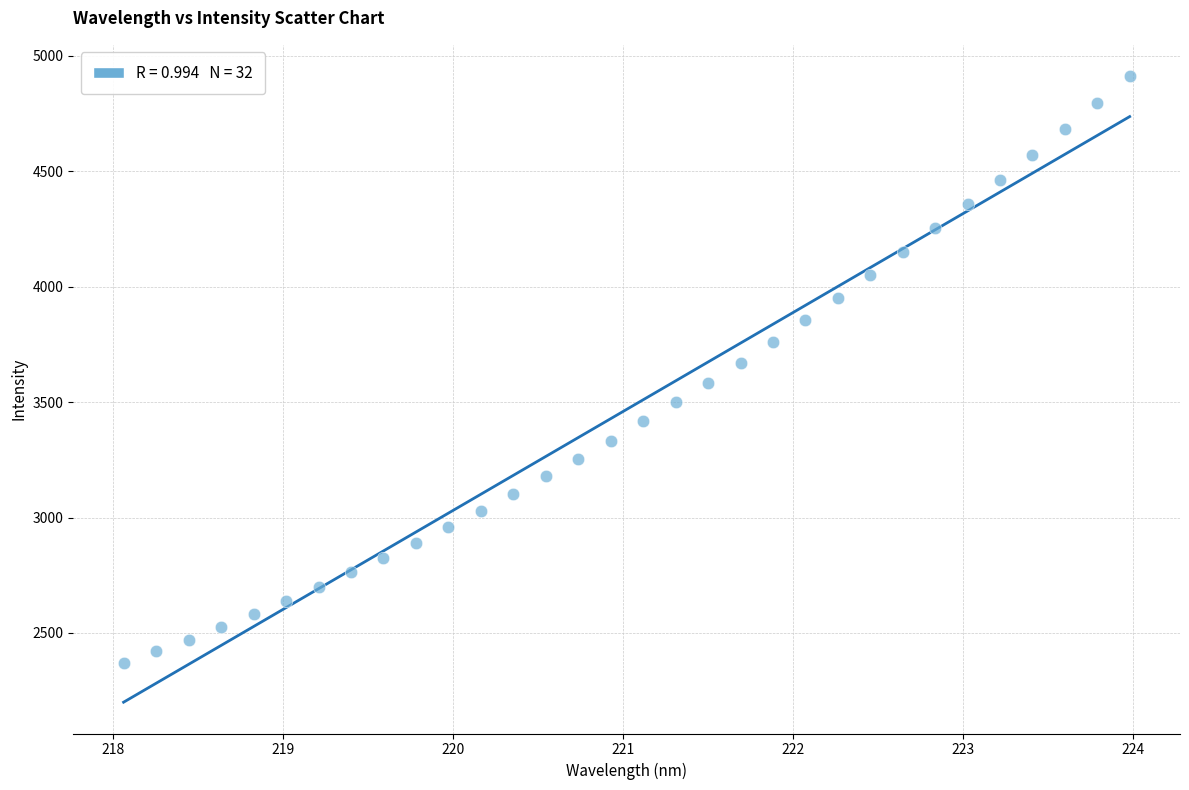

What is the range of Y values (max minus min)?

2541.6